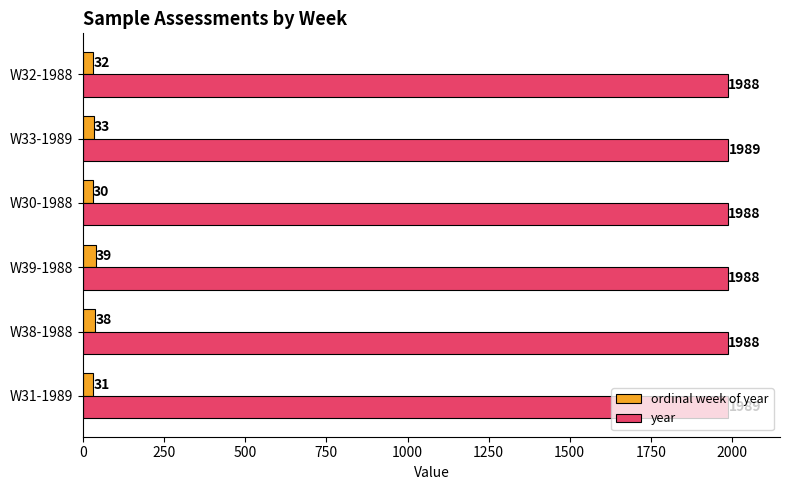

What is the smallest value displayed?

30